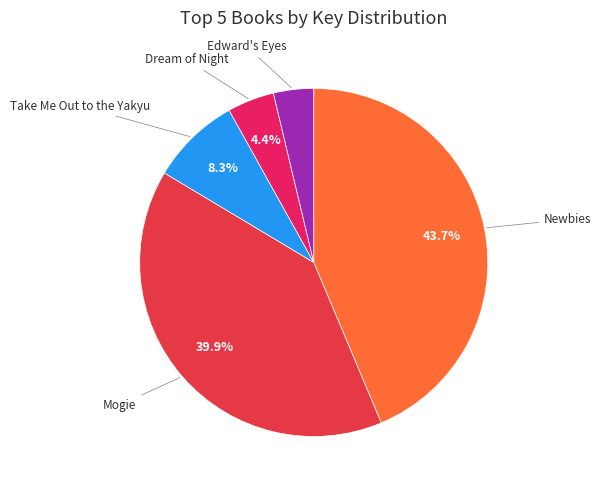

What percentage is the Dream of Night slice, to the nearest percent?

4%